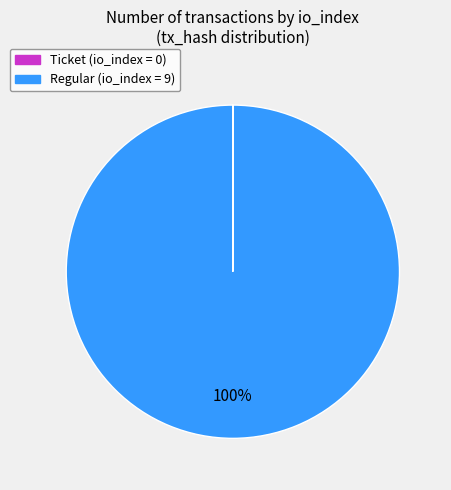

Is it true that Regular (io_index = 9) is 100% of the pie?

True